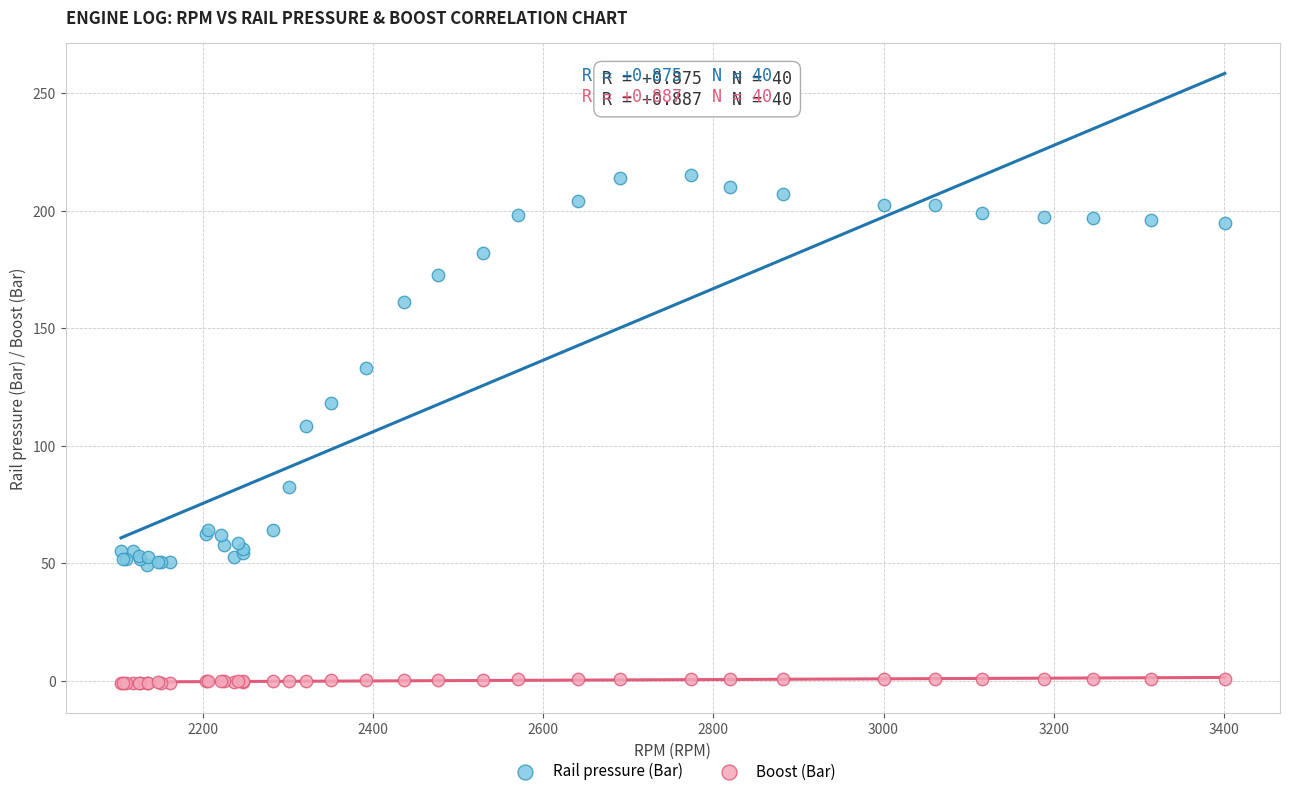

Which series has the widest spread of Y values?

Rail pressure (Bar)